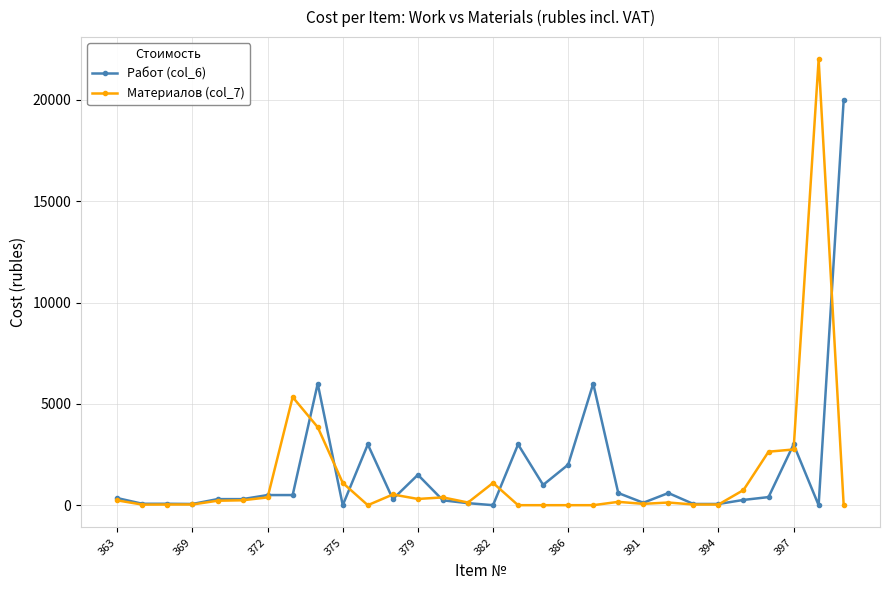

Rank the series by their maximum value, from highest to lowest.

Материалов (col_7), Работ (col_6)